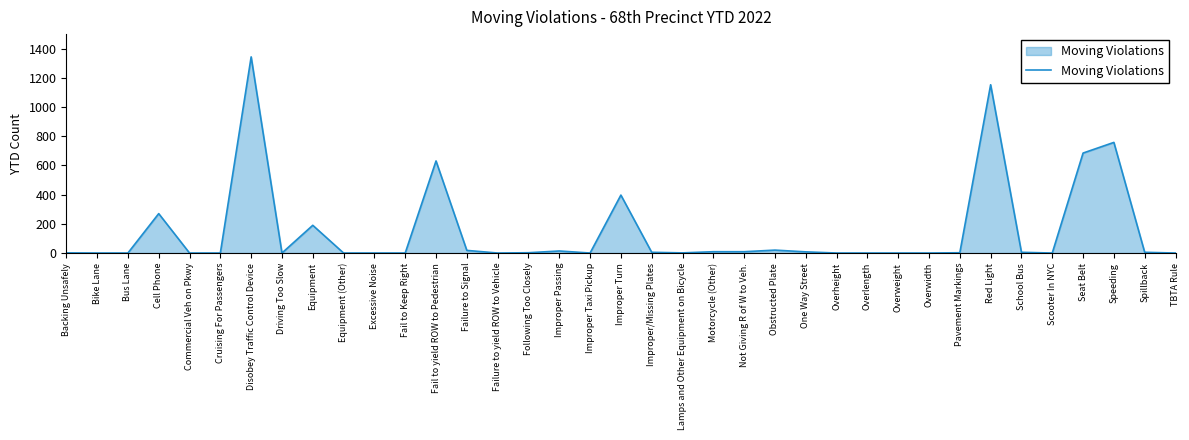

What is the difference between the values at Overwidth and Spillback?

5